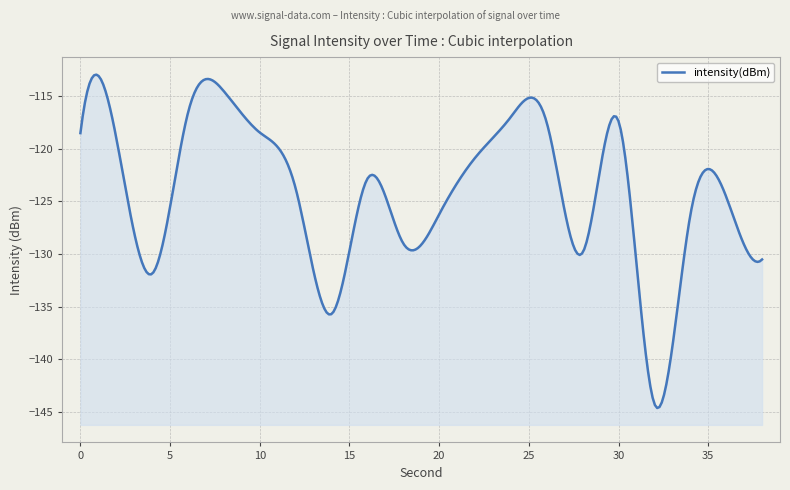

How many data points are less than -122?

11